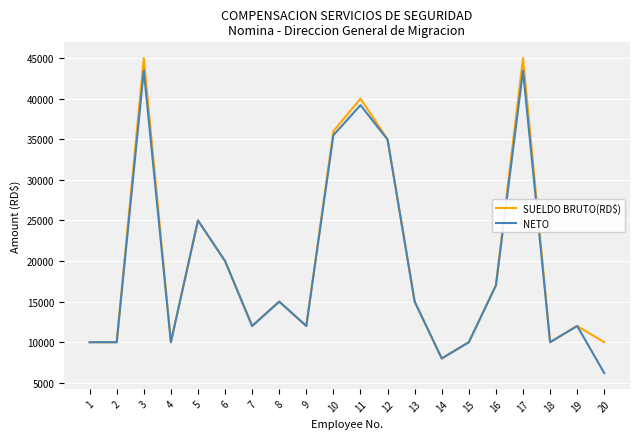

What is the maximum value shown in the chart?

45000.0